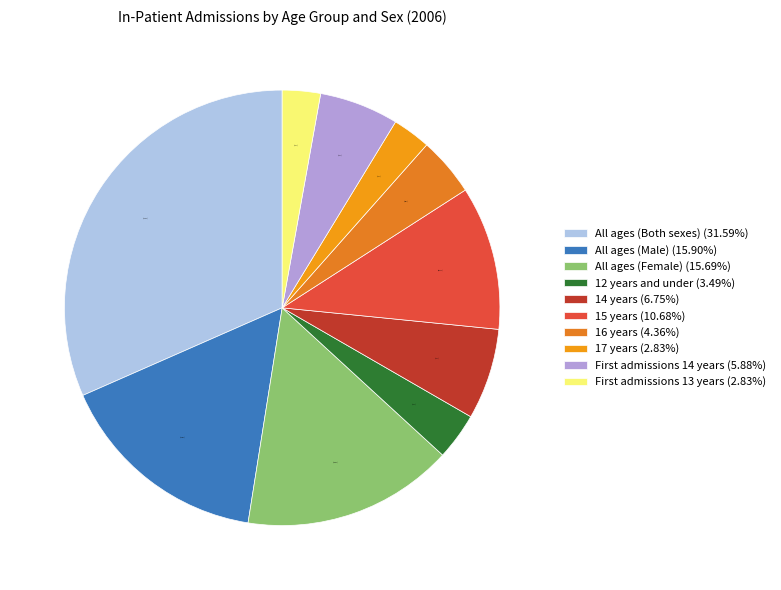

The All ages (Male) slice represents 16% of the pie. True or false?

True